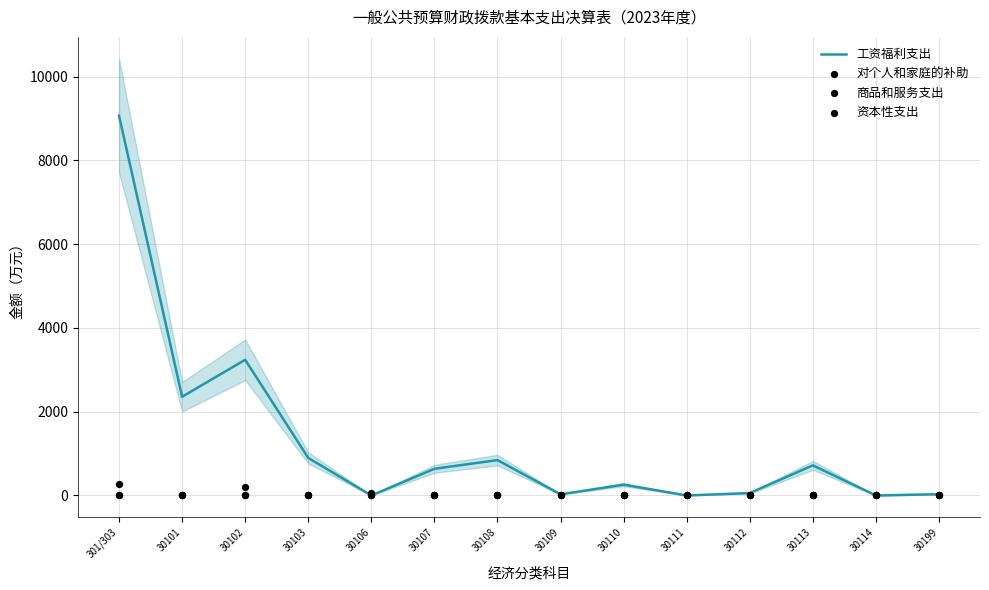

Which series has the widest spread of Y values?

工资福利支出